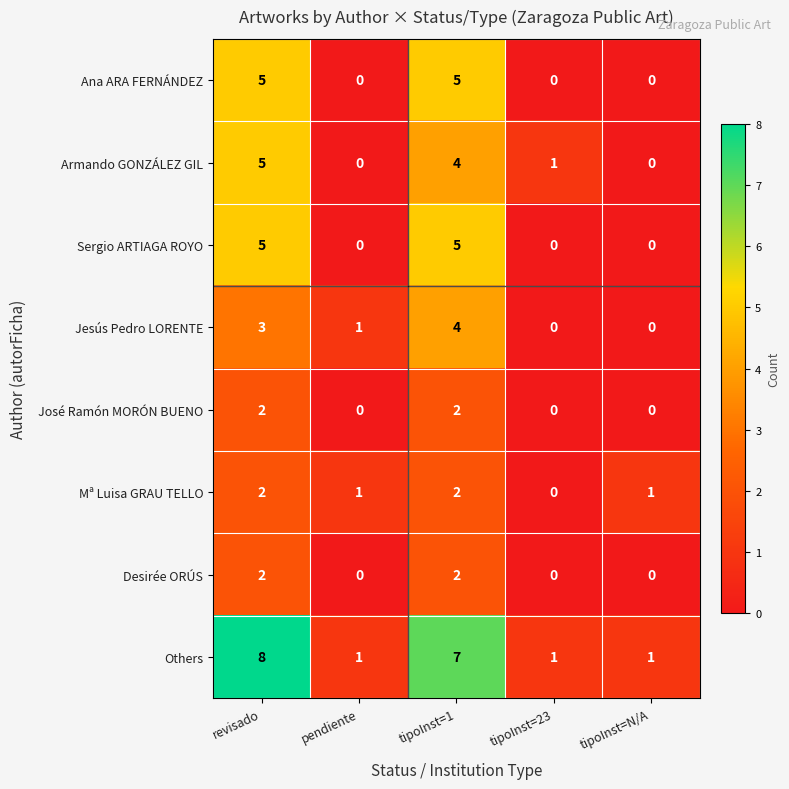

Is it true that Desirée ORÚS equals 1 at tipoInst=1?

False